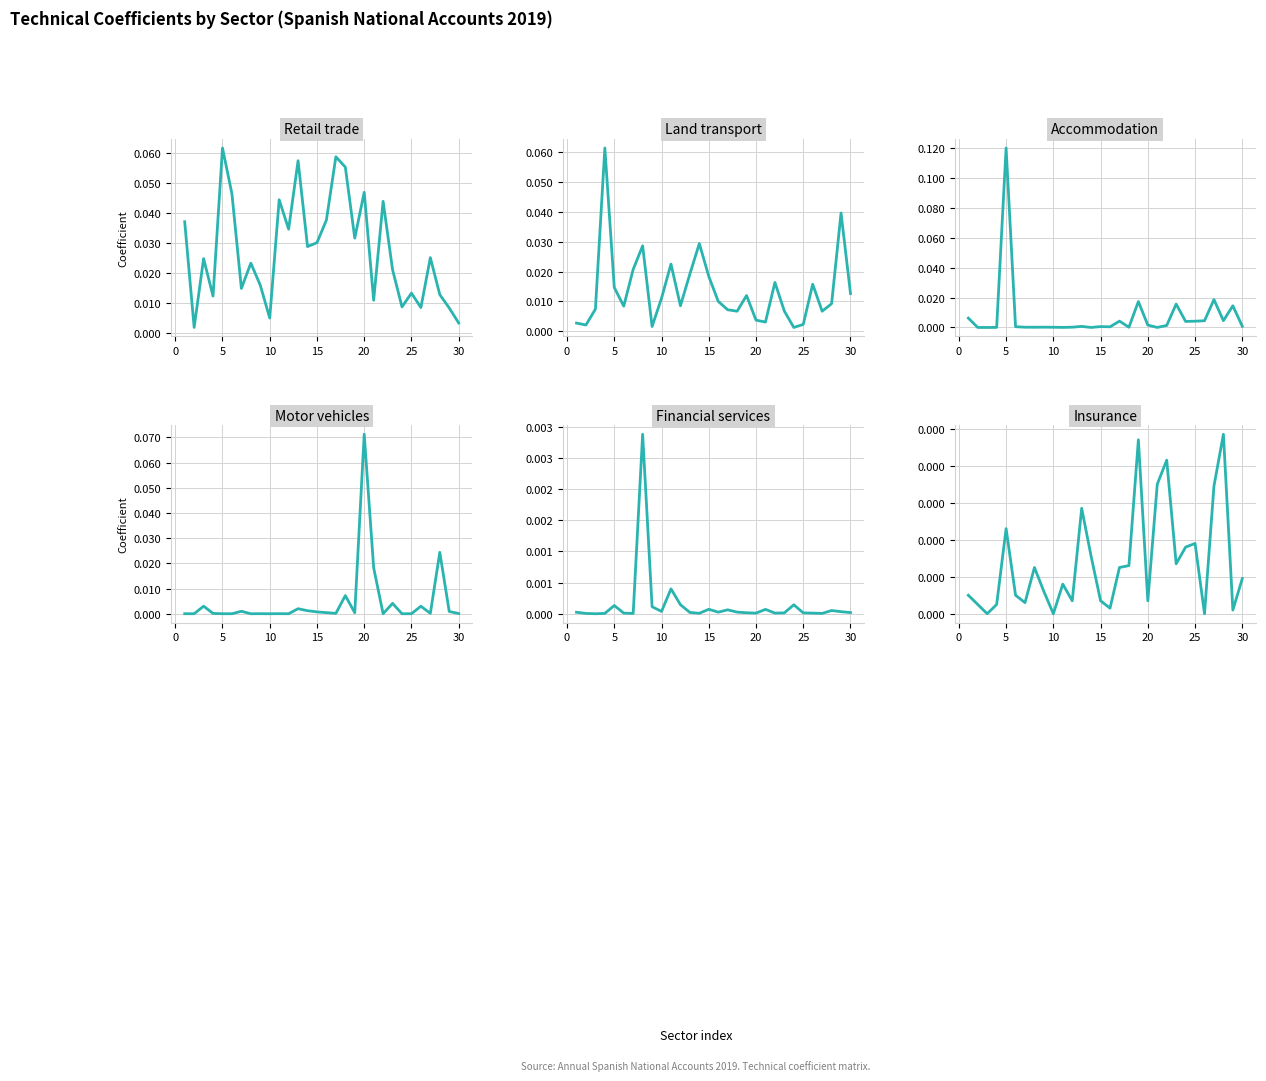

What is the total value across all series at 20?

0.1